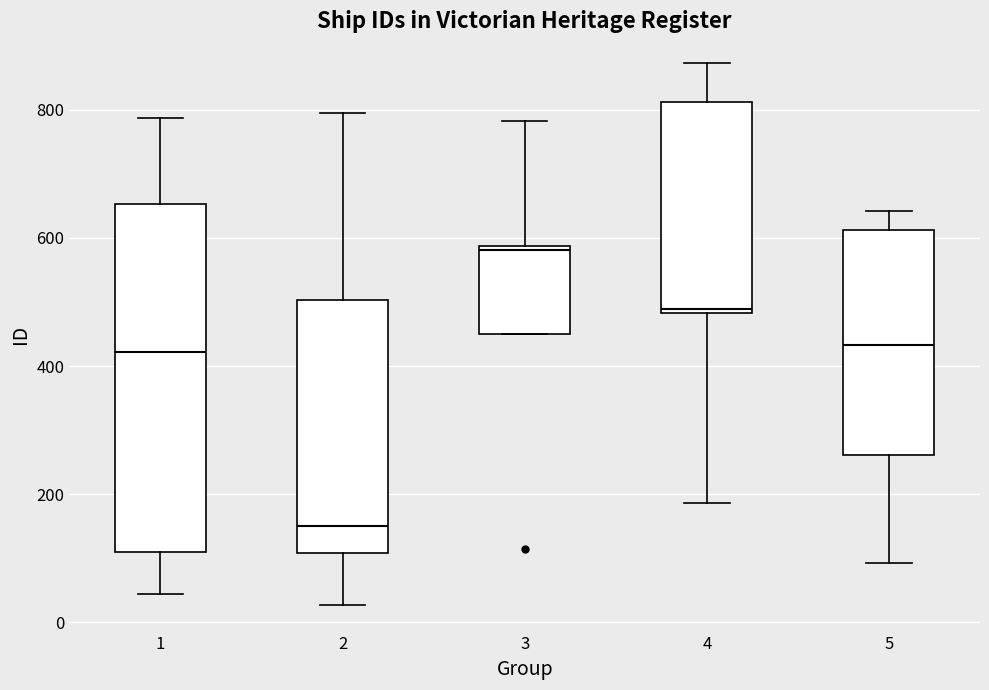

Which box is the tallest, from its lower edge to its upper edge?

1